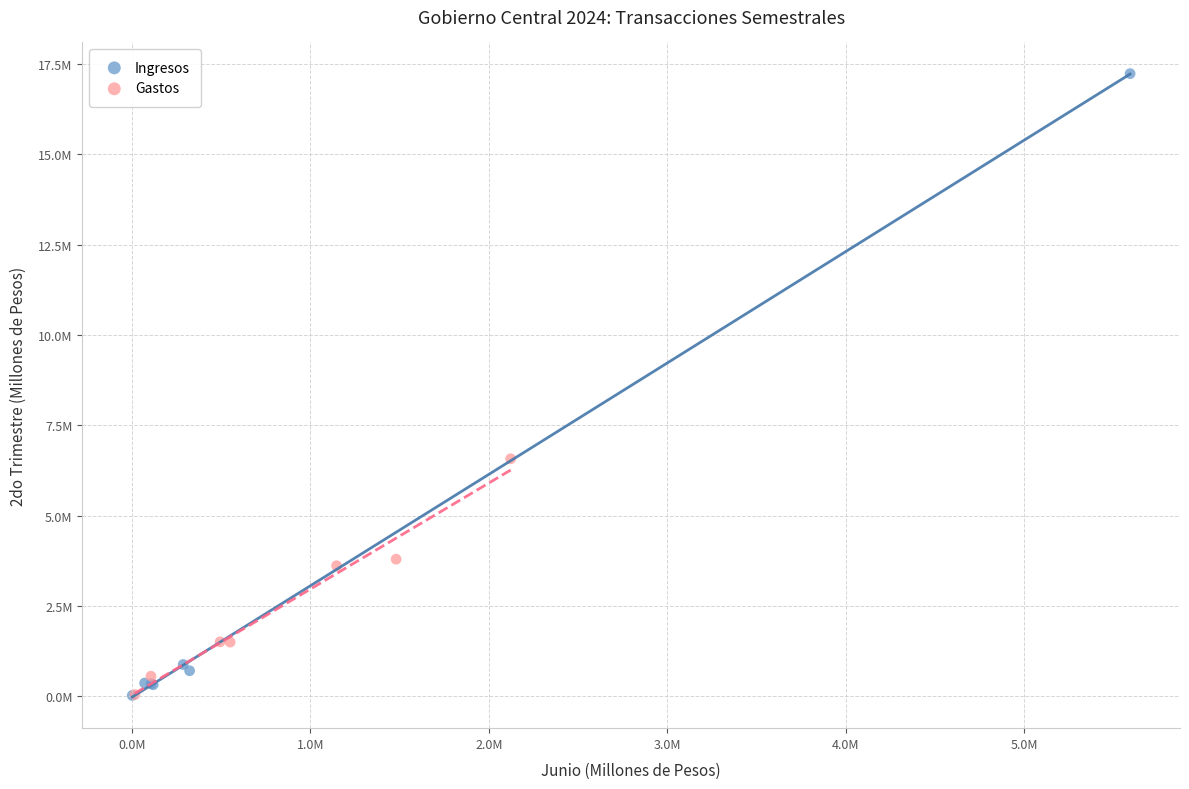

Which series contains the highest Y value?

Ingresos